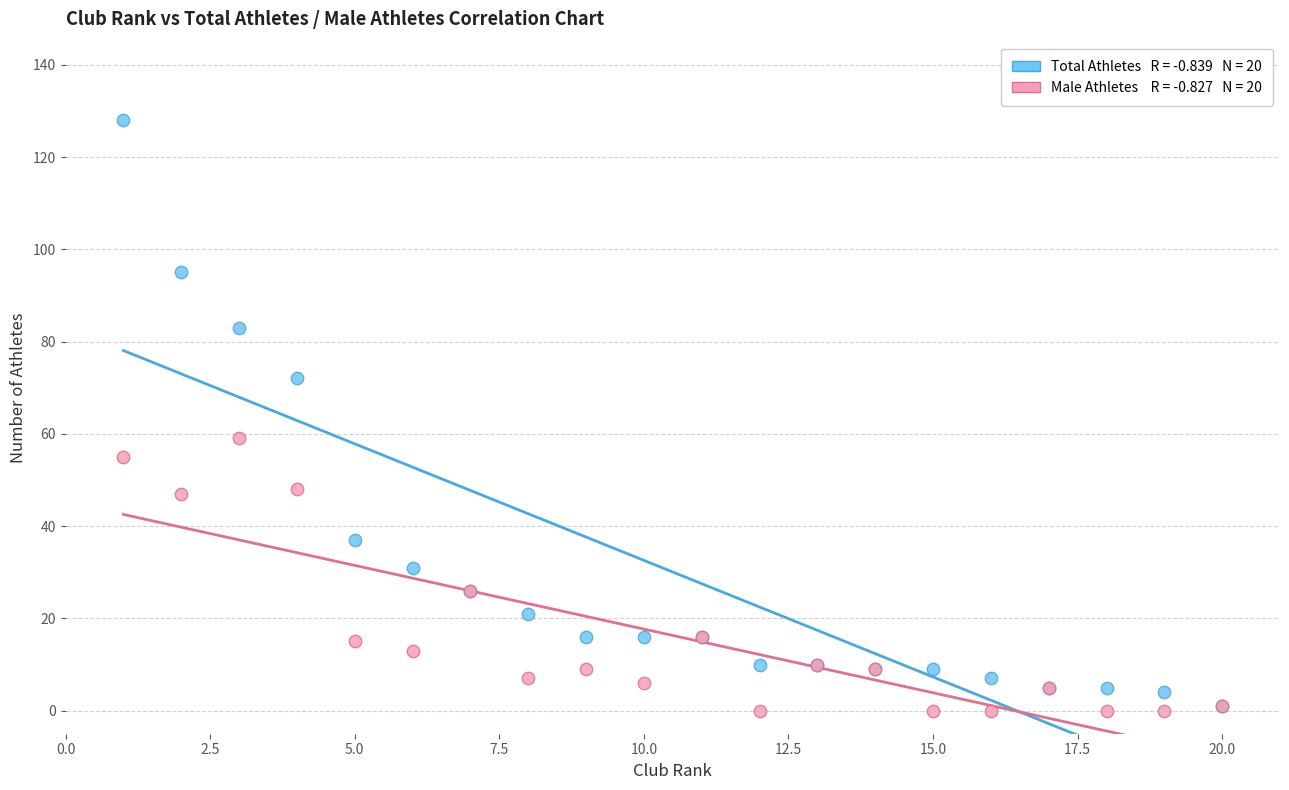

Across all series, what Y value is closest to 64?

59